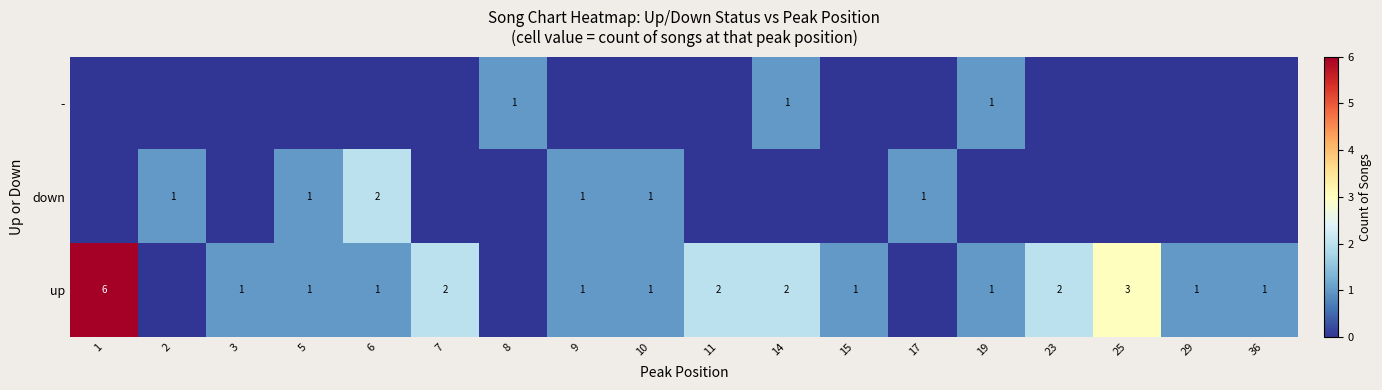

Is it true that up equals 1 at 6?

True